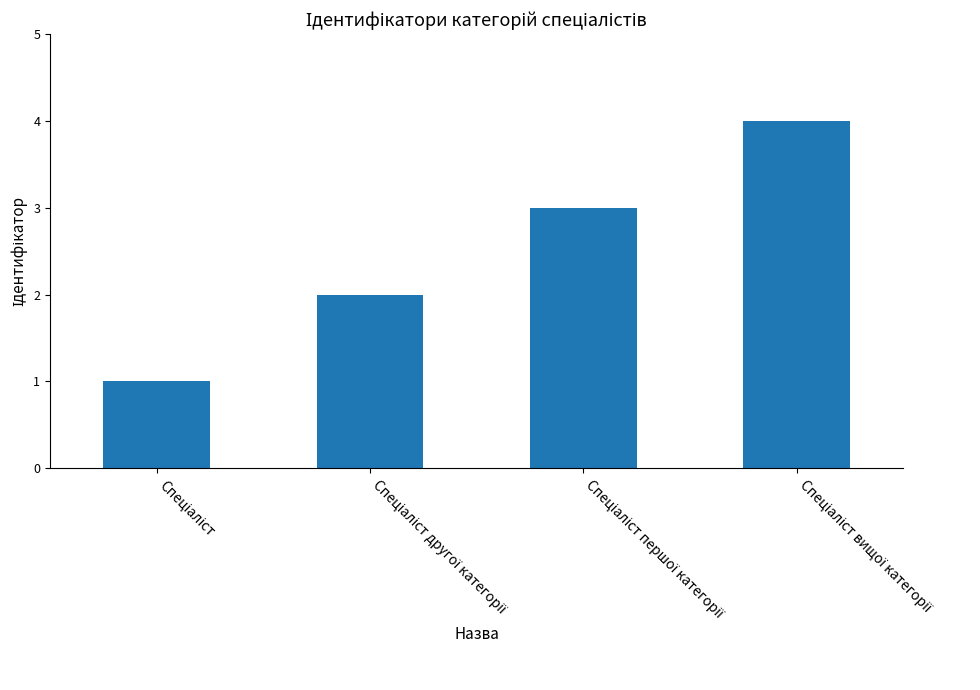

What is the minimum value shown in the chart?

1